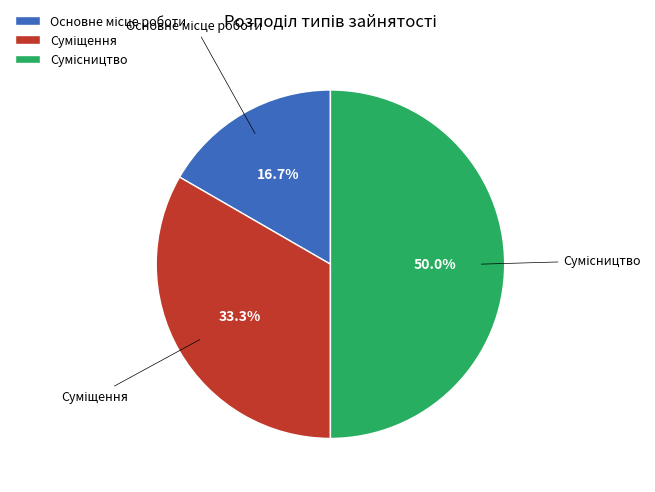

How many slices are in this pie chart?

3